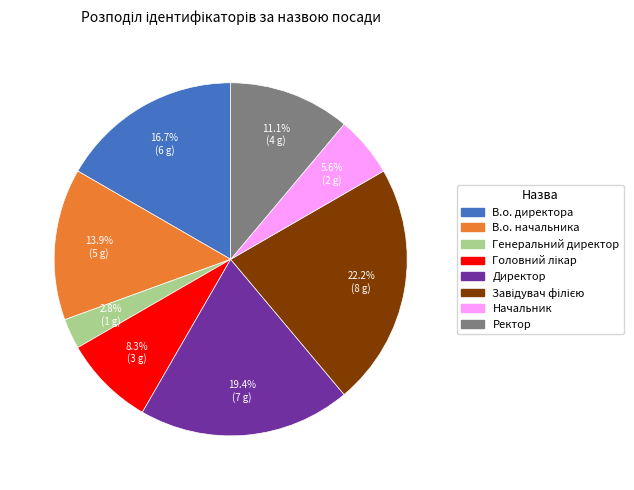

To the nearest percent, what is the difference between the В.о. начальника and Начальник slice percentages?

8%